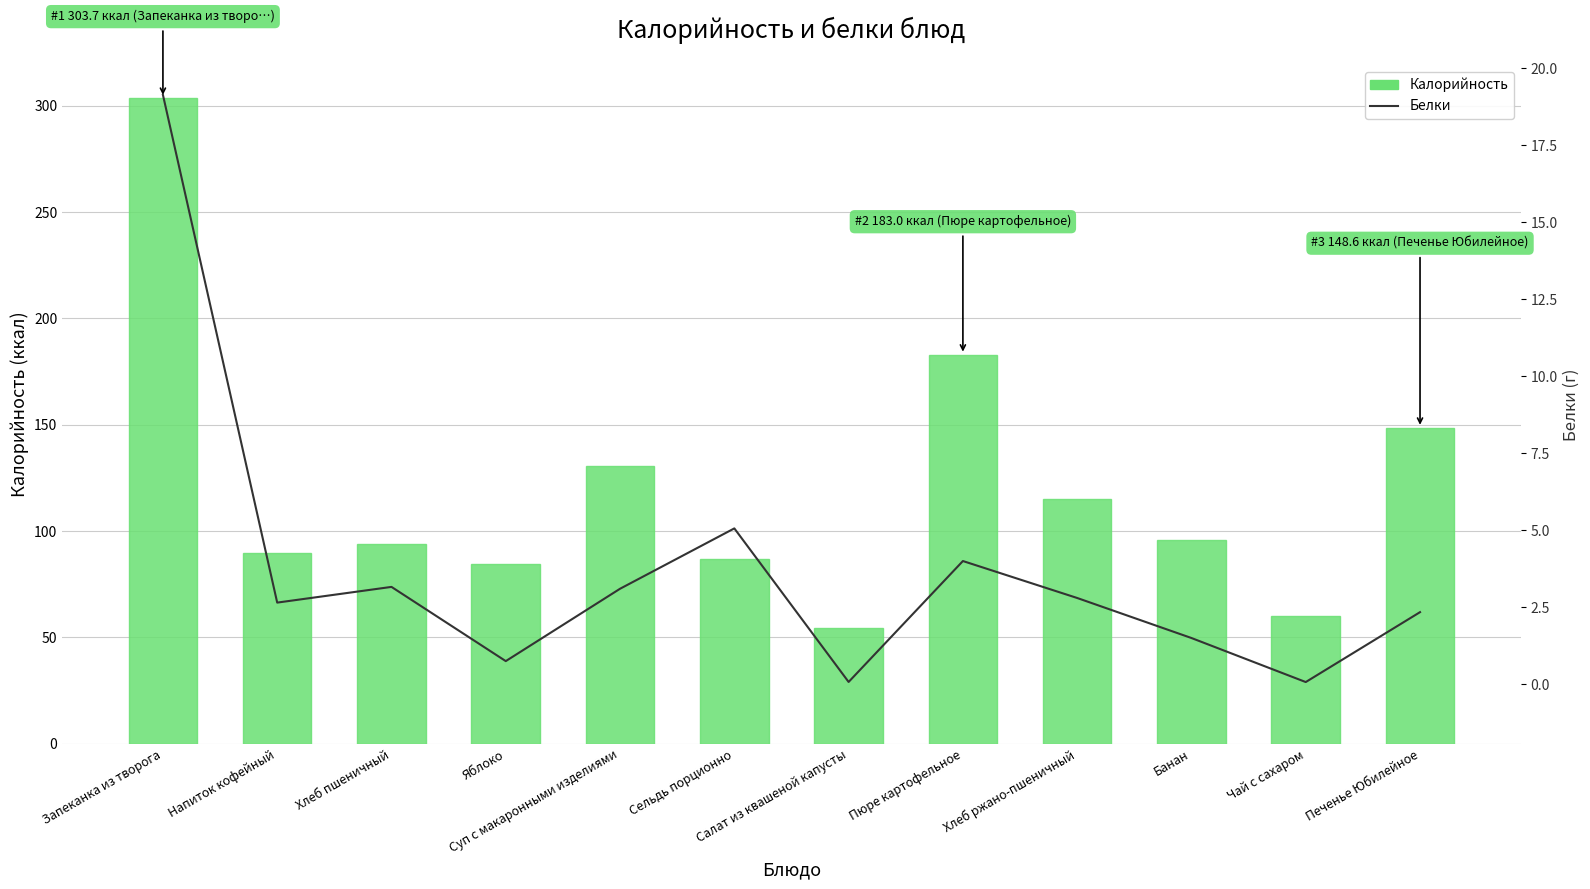

Rank the series by their maximum value, from lowest to highest.

Белки, Калорийность